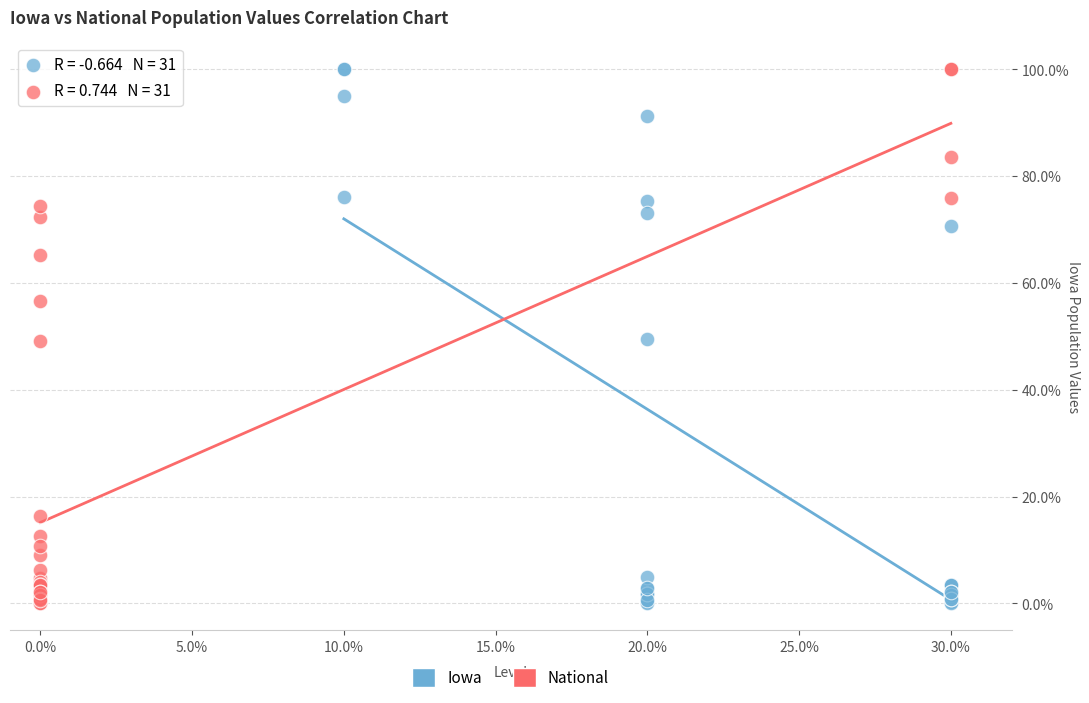

Which series has the widest spread of Y values?

Iowa